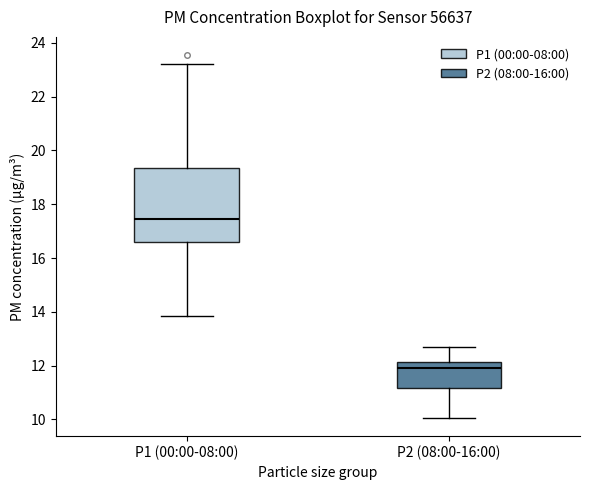

Reading left to right, read every box against the y-axis: the position of its median line, the range the box covers, and the ends of its whiskers. The values are not printed on the chart, so give them approximately, as read against the axis.

P1 (00:00-08:00): median 17.4, box 16.6 to 19.4, whiskers 13.8 to 23.2
P2 (08:00-16:00): median 12.0, box 11.2 to 12.2, whiskers 10.0 to 12.6